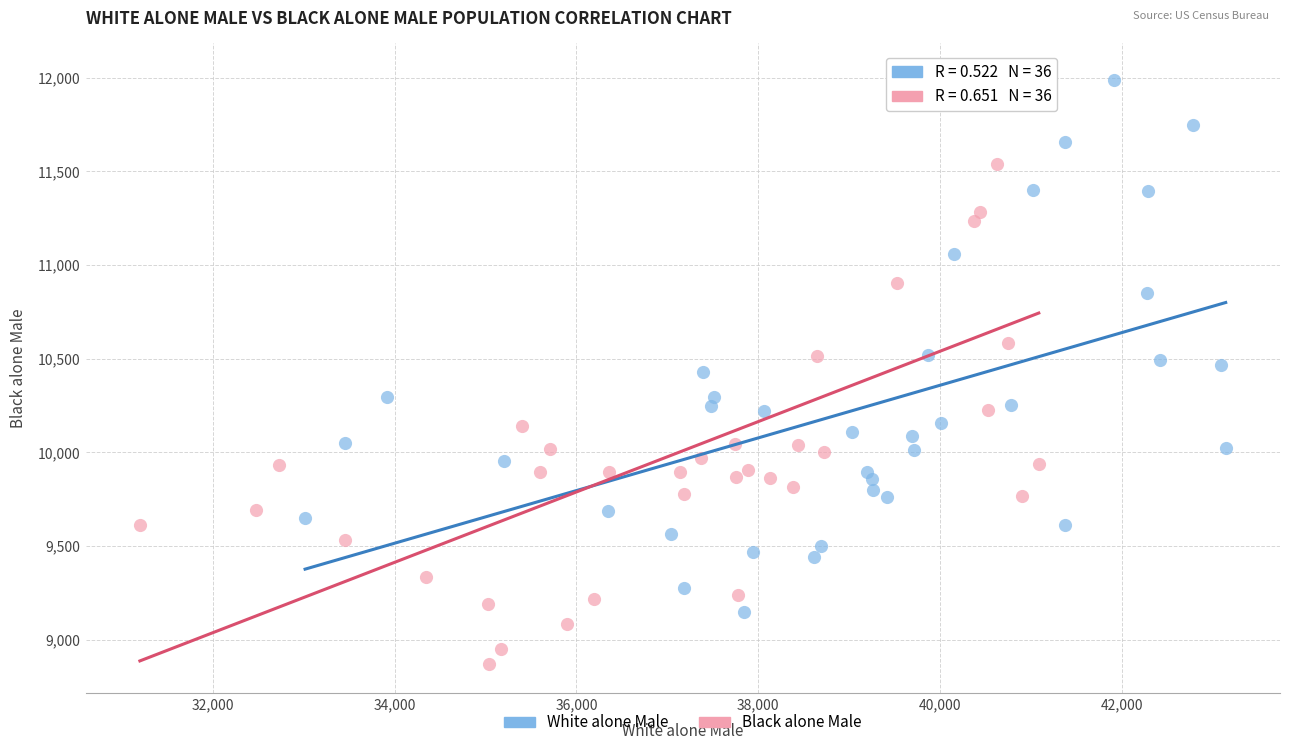

Which series contains the highest Y value?

Black alone Male